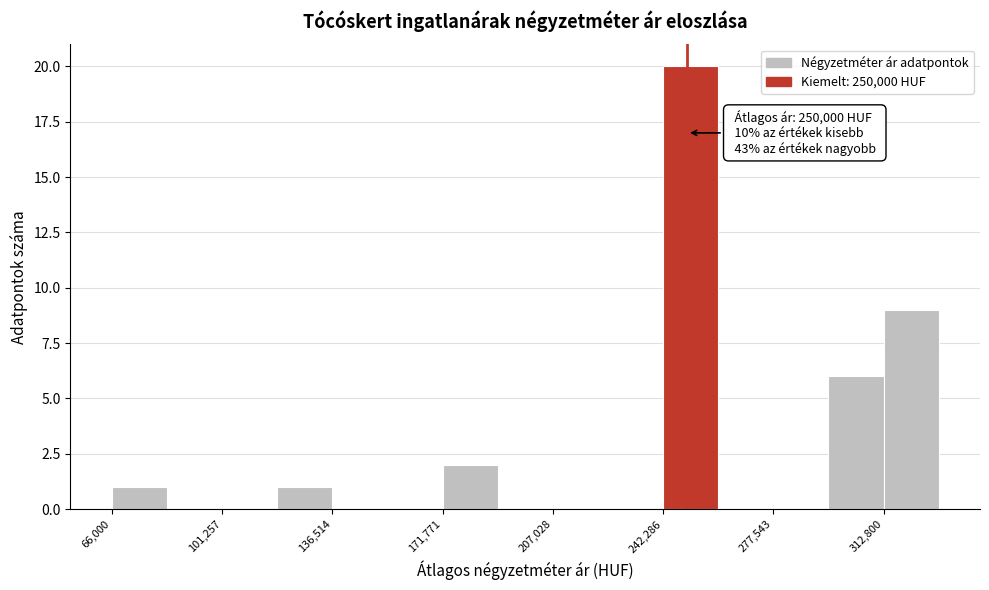

Around what value on the x-axis is the tallest bar? Give the approximate position of its centre, as read against the axis.

250000